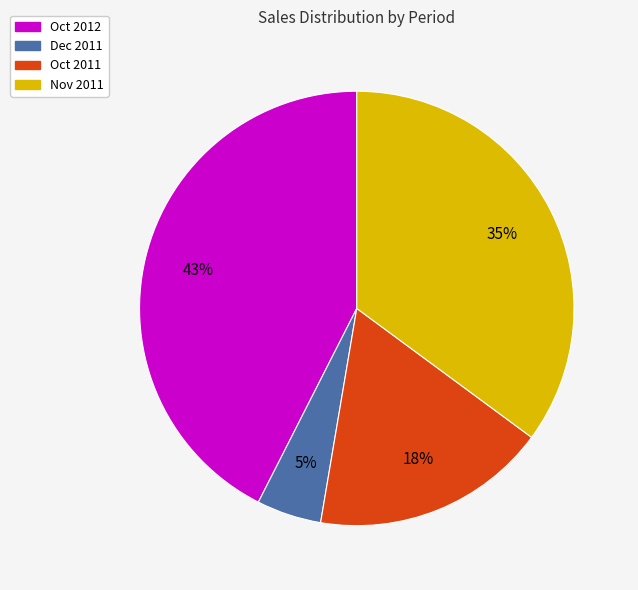

Count the number of slices in the pie.

4